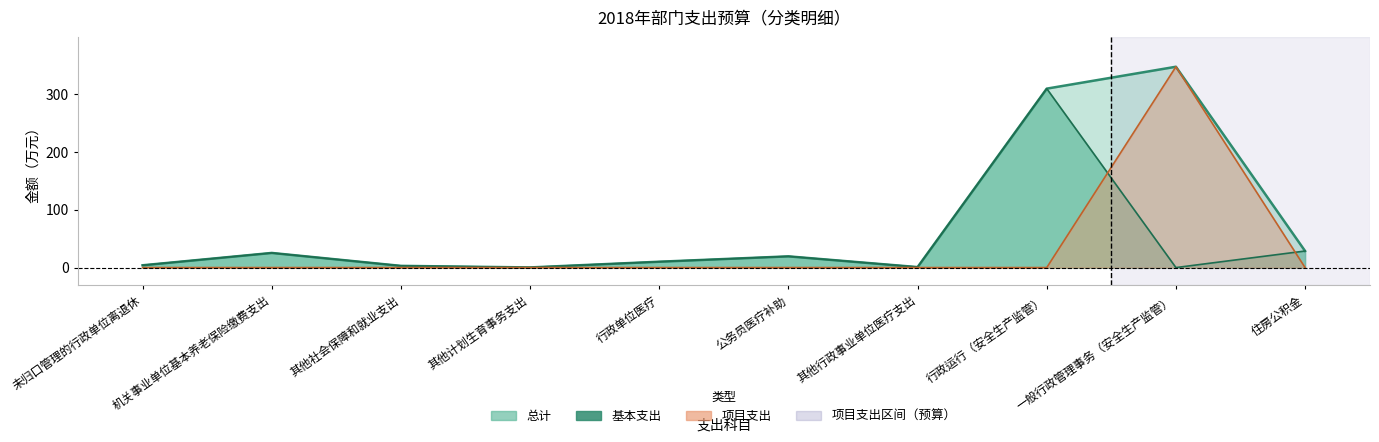

Between 其他行政事业单位医疗支出 and 其他计划生育事务支出, which is larger?

其他行政事业单位医疗支出